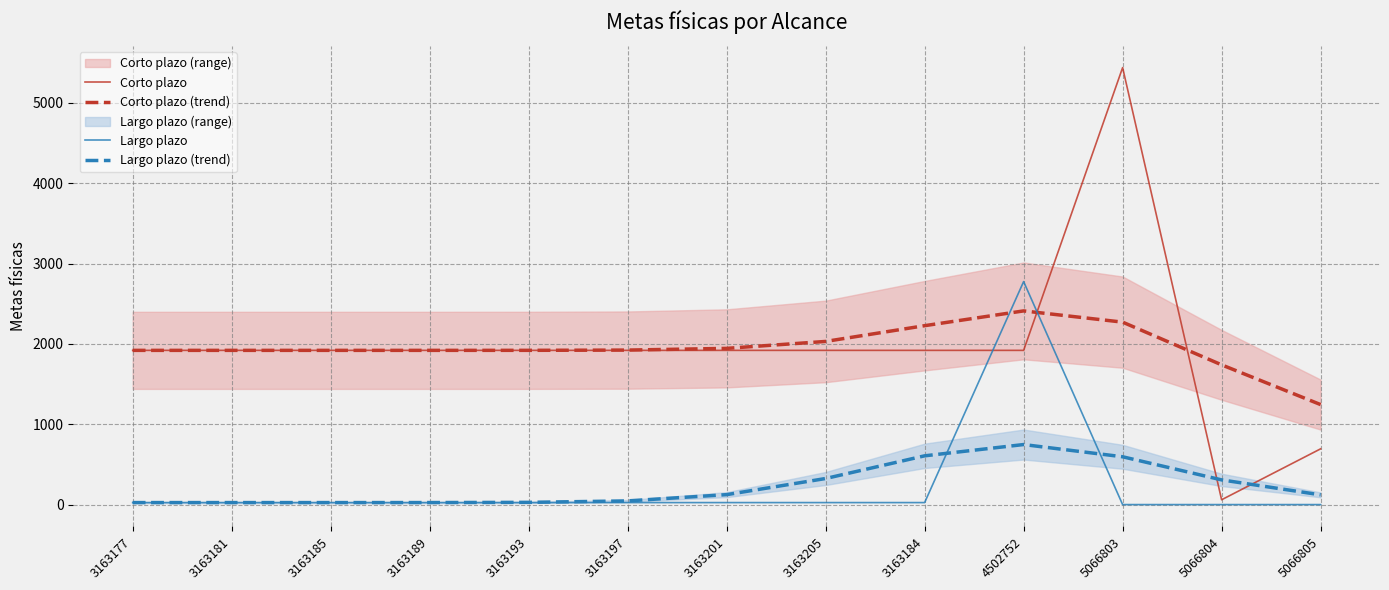

Rank the categories by Largo plazo value from lowest to highest.

5066803, 5066804, 5066805, 3163177, 3163181, 3163185, 3163189, 3163193, 3163197, 3163201, 3163205, 3163184, 4502752